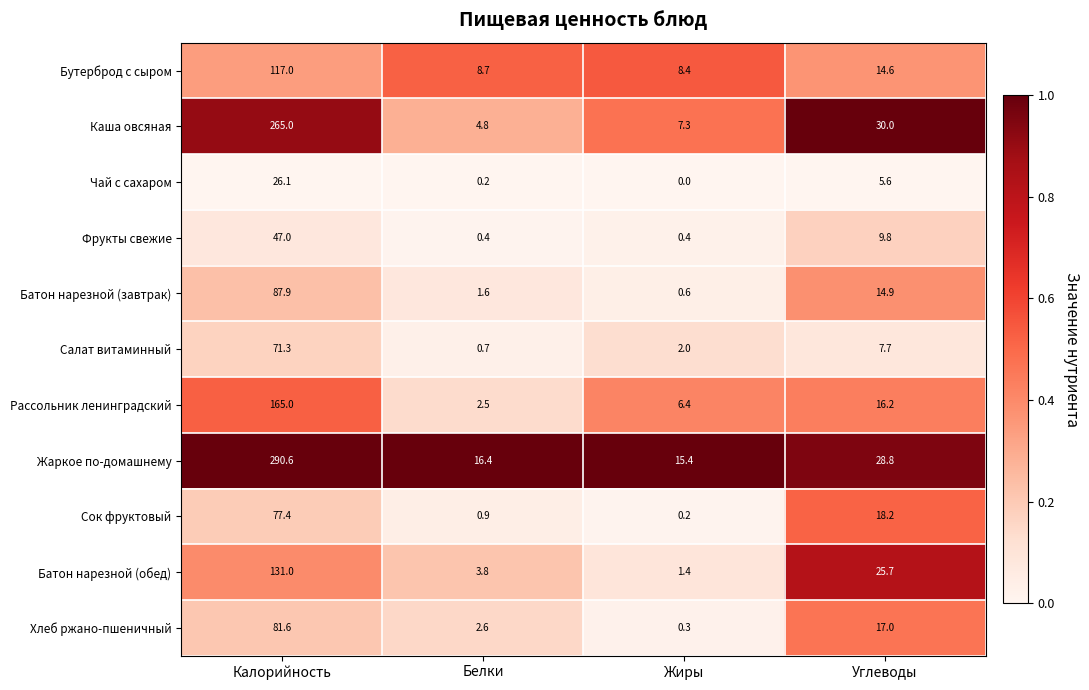

Read the Салат витаминный value at Калорийность.

71.3